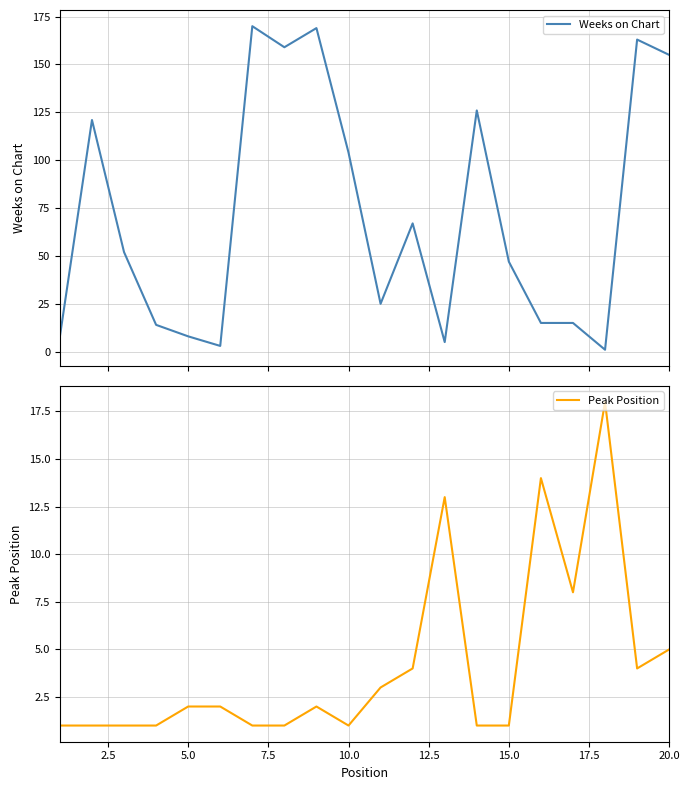

What is the maximum value for Weeks on Chart?

170